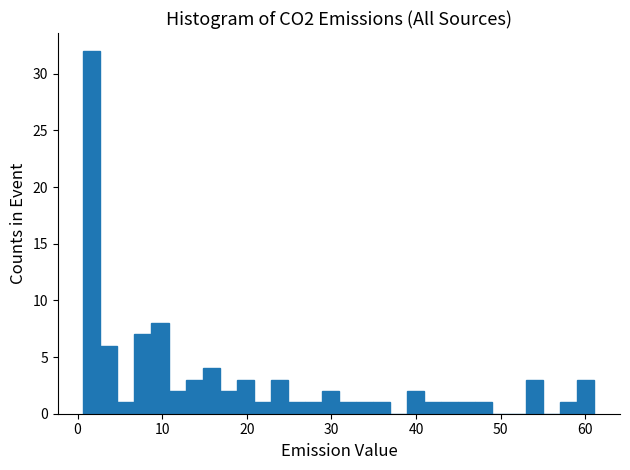

Read against the x-axis, roughly where is the centre of the tallest bar?

2